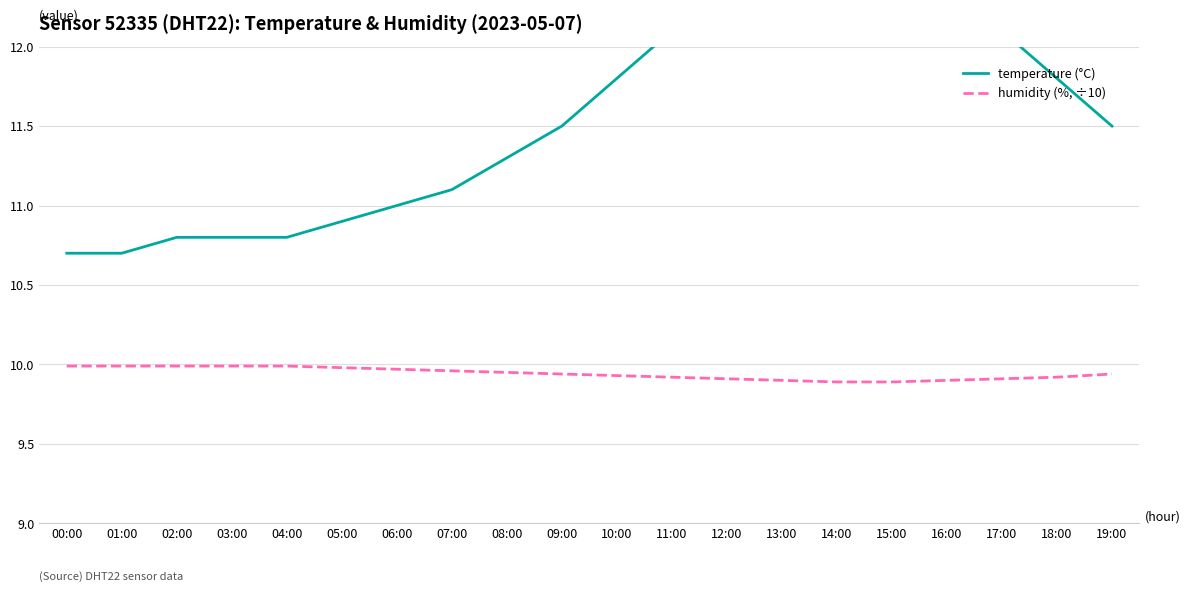

What is the highest value of the temperature (°C) series?

12.7